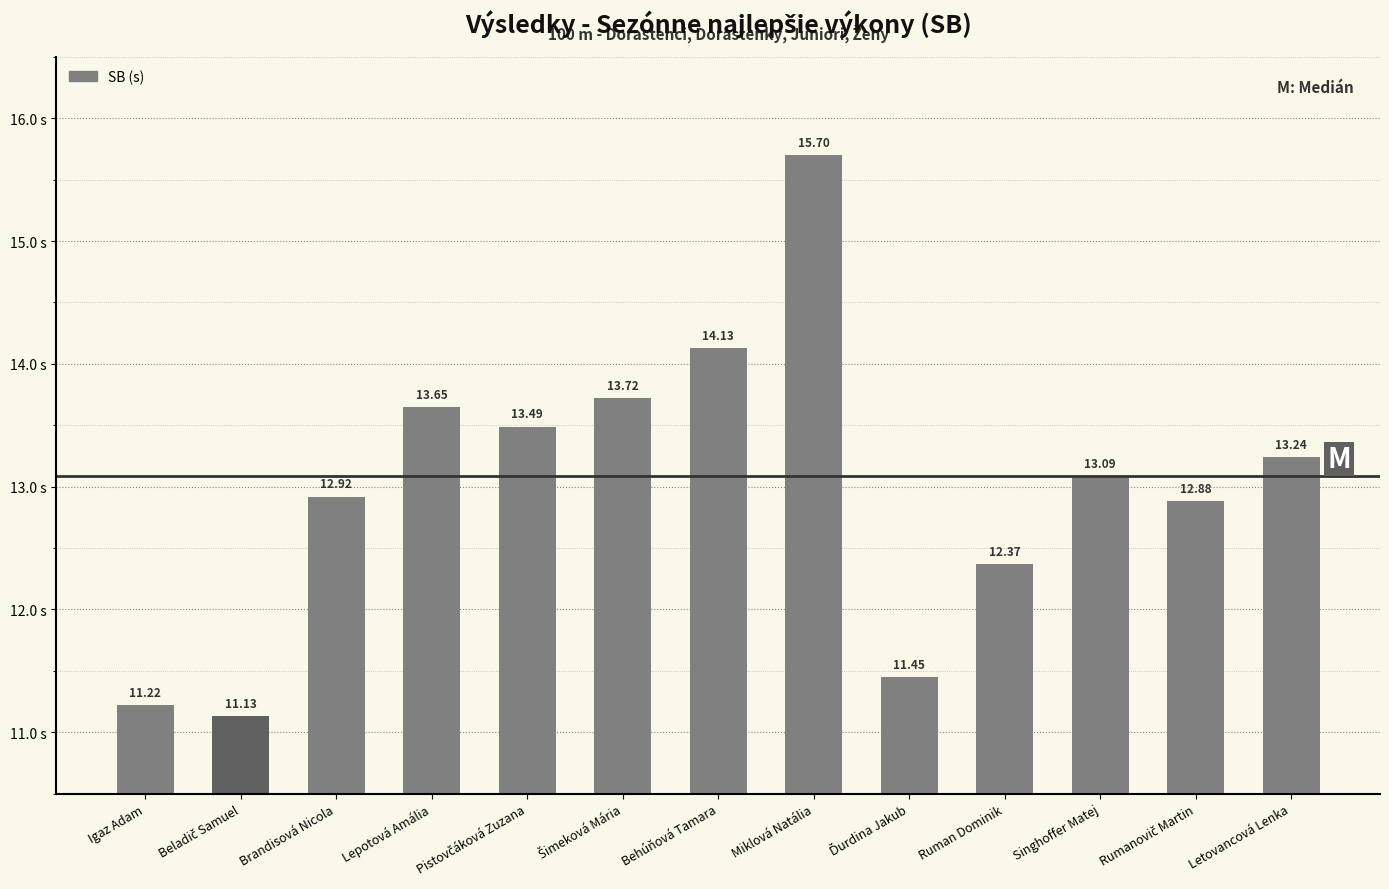

What is the label of the 1st bar from the right?

Letovancová Lenka